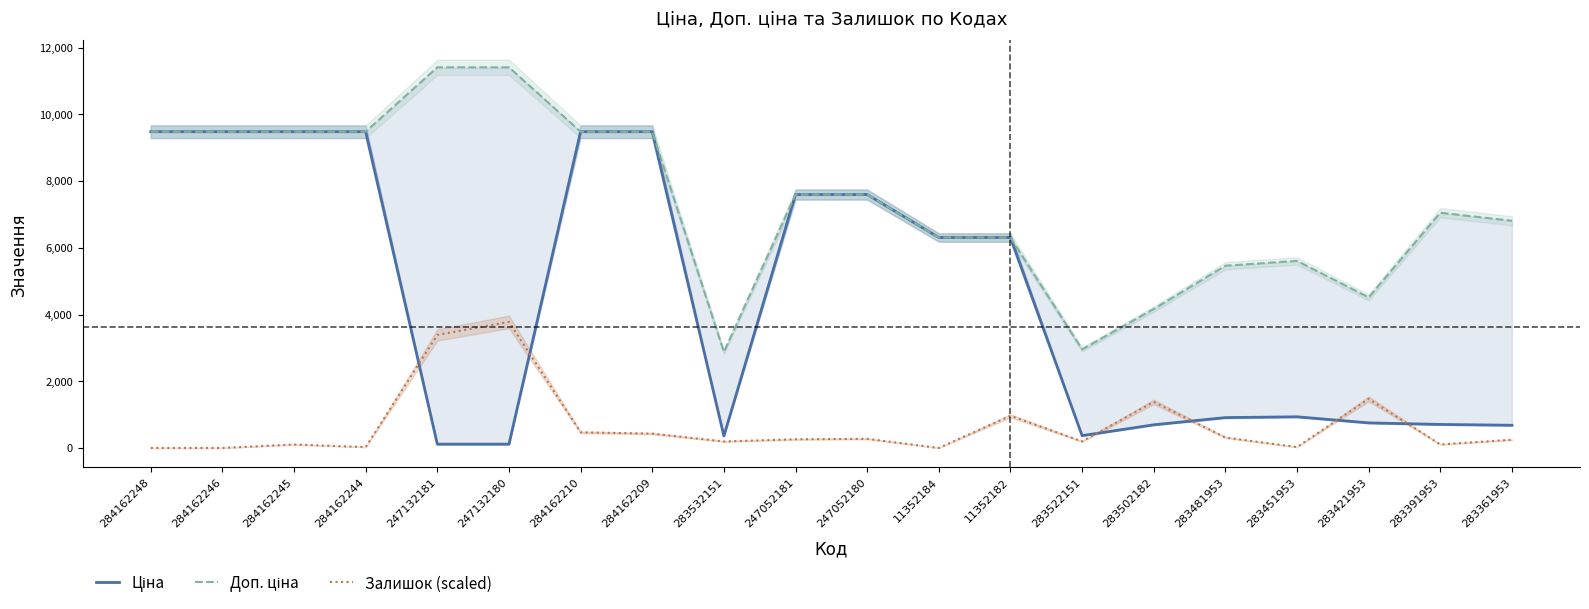

Reading left to right, list all the values displayed in this chart.

Ціна: 9480.1	9480.1	9480.1	9480.1	114.1	114.1	9480.1	9480.1	359.9	7596.5	7596.5	6308.8	6308.8	369.5	694.3	910.4	934.5	752.2	705.1	681.0
Доп. ціна: 9480.1	9480.1	9480.1	9480.1	11410.0	11410.0	9480.1	9480.1	2878.8	7596.5	7596.5	6308.8	6308.8	2955.8	4165.6	5462.3	5607.2	4513.3	7051.3	6809.8
Залишок (scaled): 0.0	0.0	104.2	26.1	3388.1	3779.0	469.1	430.0	195.5	260.6	273.7	0.0	964.3	195.5	1381.3	312.7	26.1	1472.5	104.2	247.6